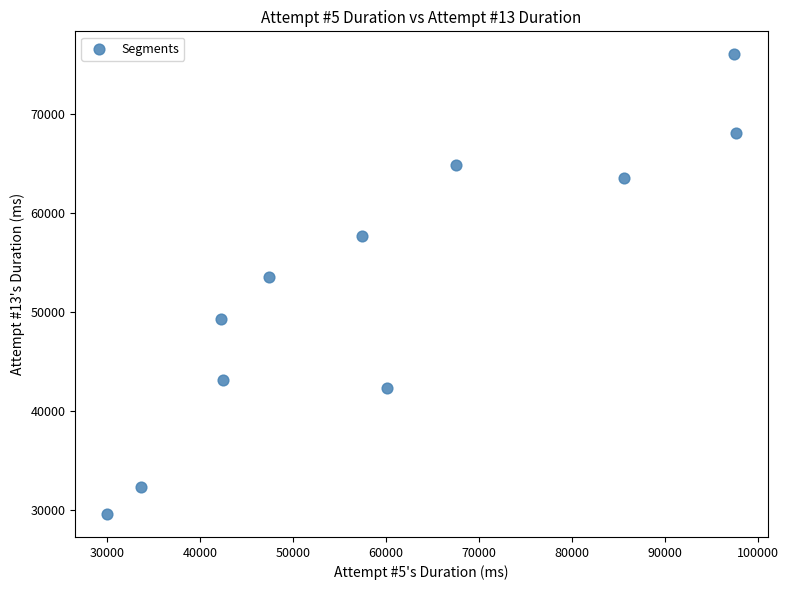

What Y value in the scatter plot is closest to 52821?

53527